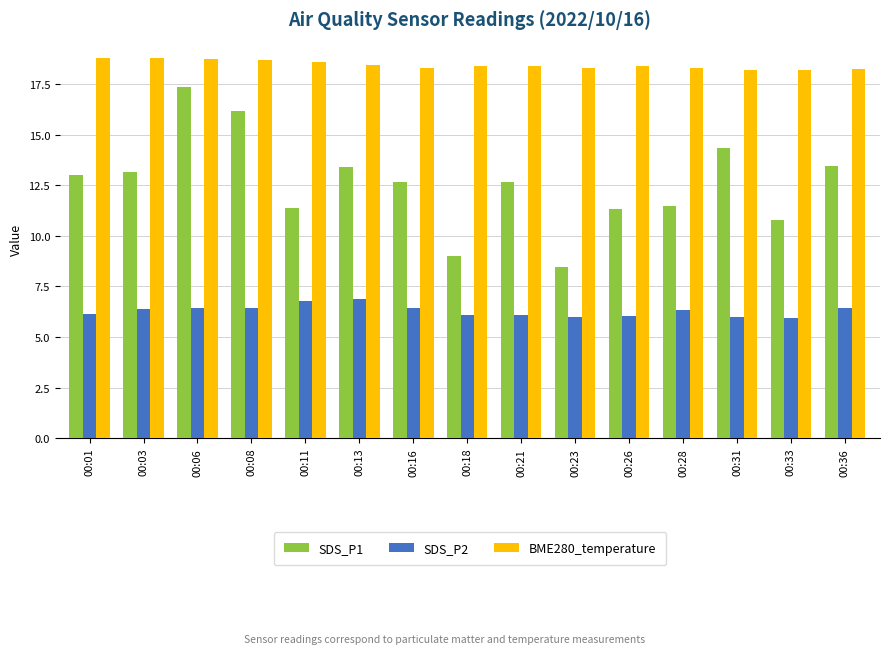

The BME280_temperature series shows 18.3 at 00:16. True or false?

True